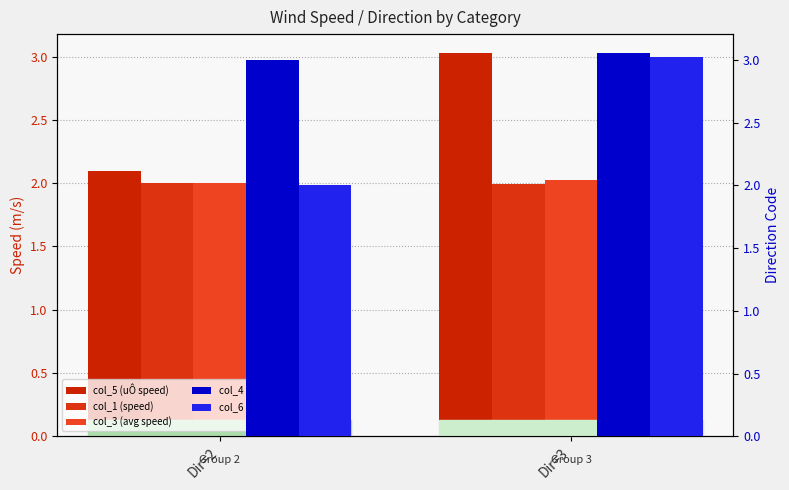

Between Dir=2 and Dir=3, which series saw the biggest shift?

col_6 (uÔ dir code)